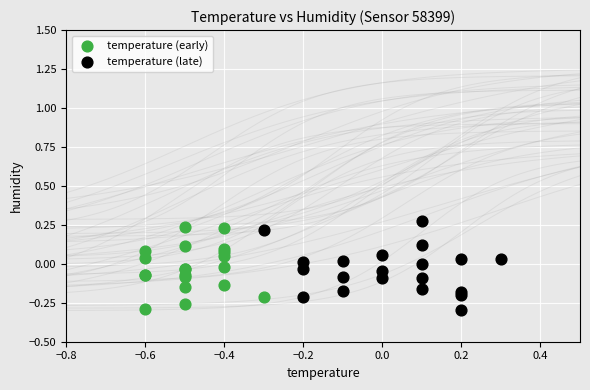

What are all the series names shown in the legend?

temperature (early), temperature (late)